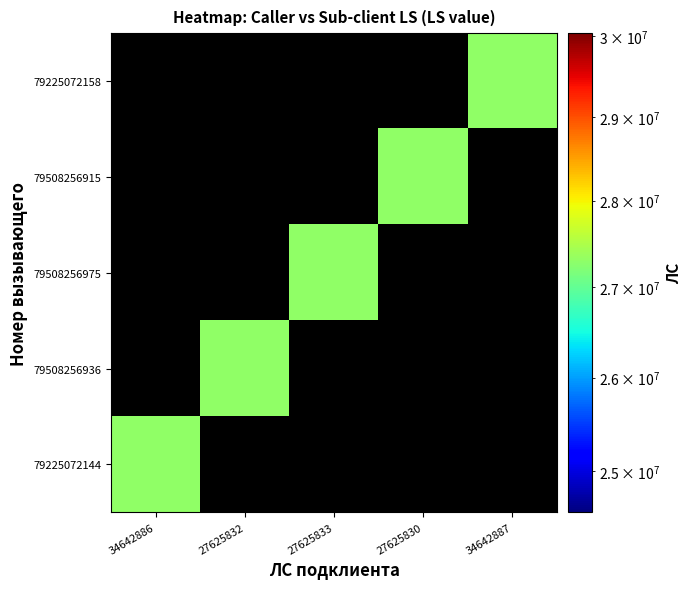

Is it true that 79508256936 equals 27303986 at 27625832?

True